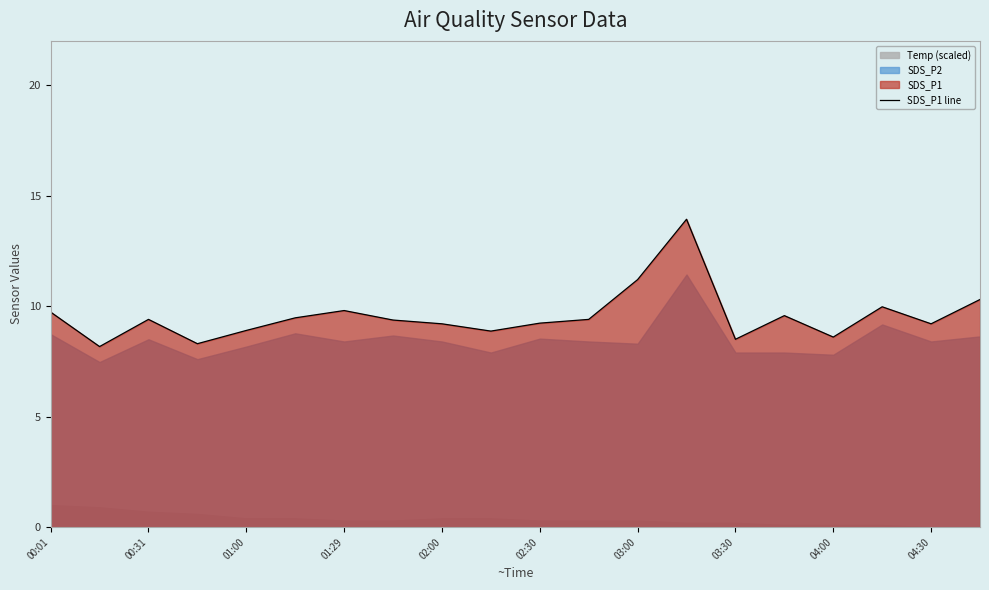

Where does the data first go above 9?

00:01